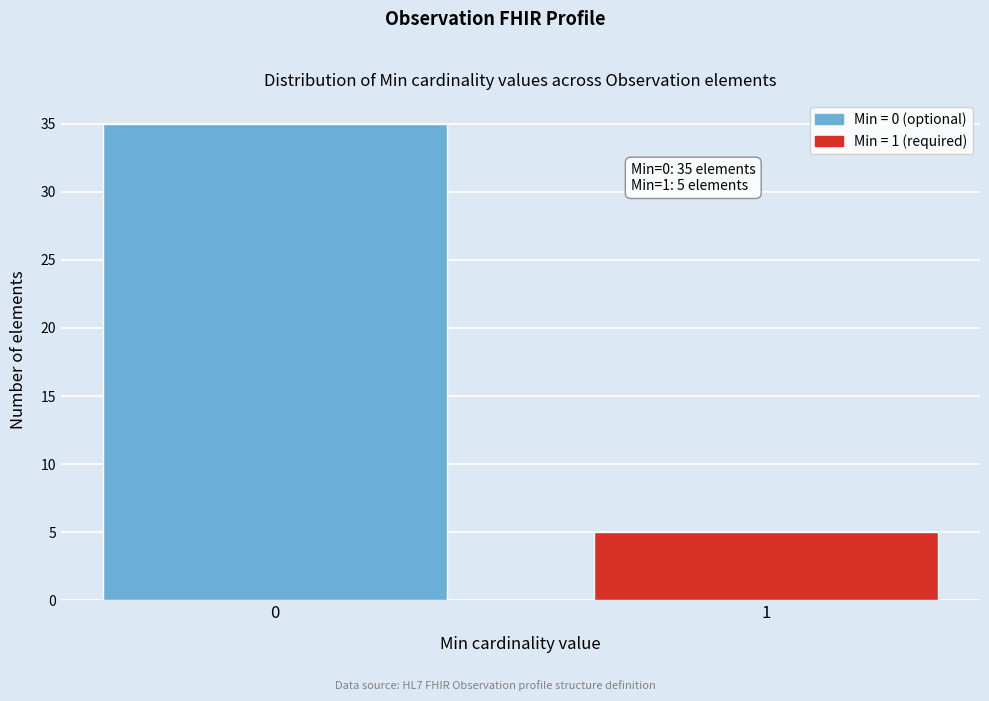

Reading left to right, transcribe all the data shown in this chart.

35	5